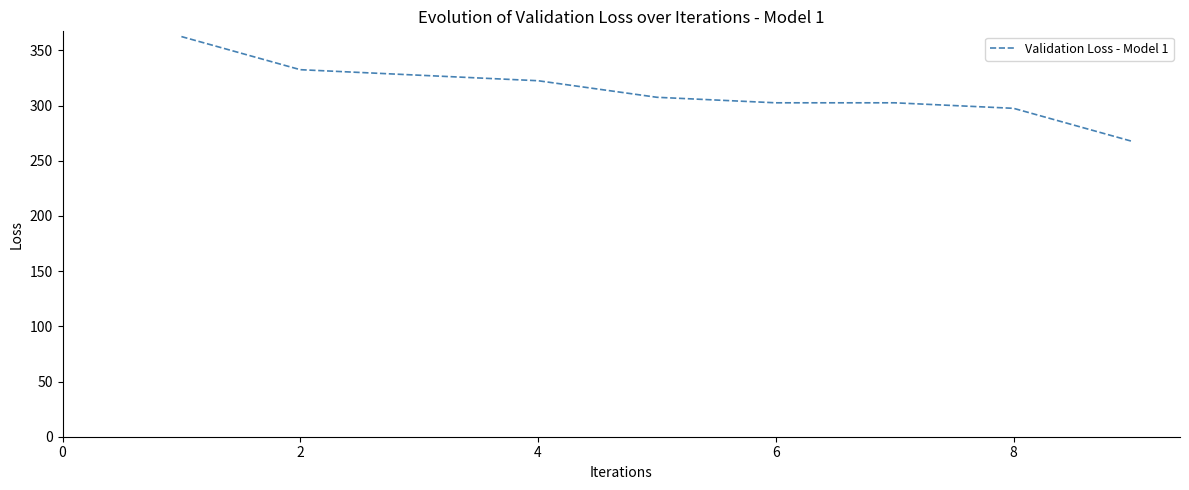

Does the chart display data point markers on the line(s)?

No